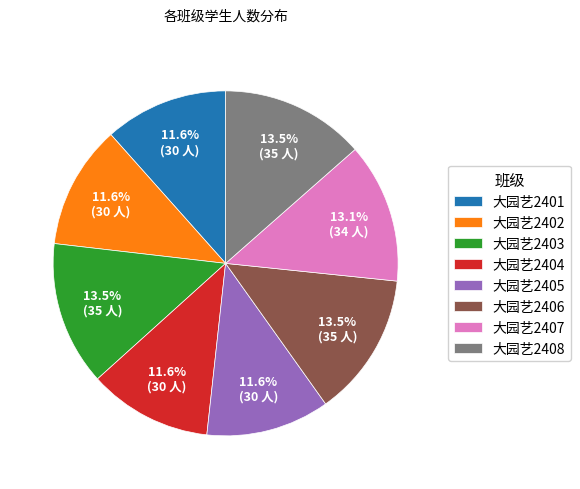

Between 大园艺2403 and 大园艺2401, which is larger?

大园艺2403